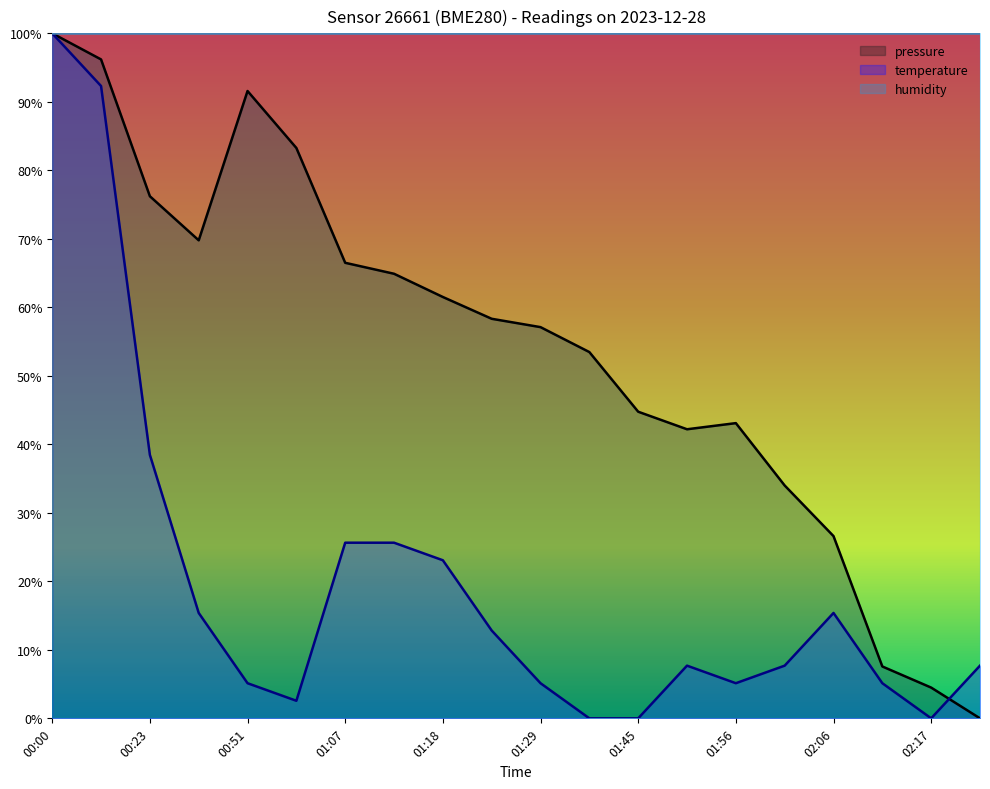

What is the label of the 14th point from the right?

01:07